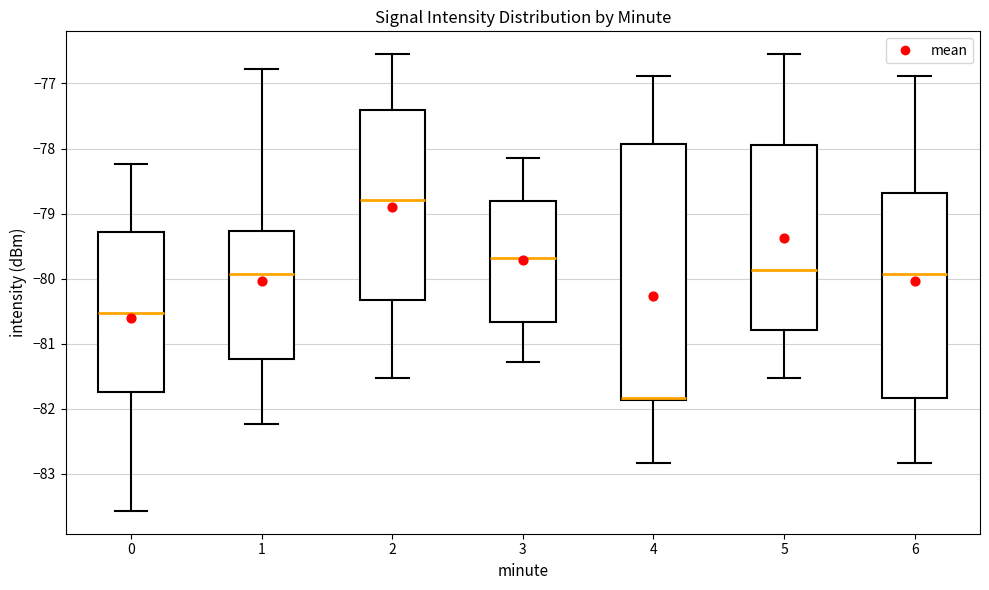

Reading left to right, read every box against the y-axis: the position of its median line, the range the box covers, and the ends of its whiskers. The values are not printed on the chart, so give them approximately, as read against the axis.

0: median -80.5, box -81.7 to -79.3, whiskers -83.6 to -78.2
1: median -79.9, box -81.2 to -79.3, whiskers -82.2 to -76.8
2: median -78.8, box -80.3 to -77.4, whiskers -81.5 to -76.5
3: median -79.7, box -80.7 to -78.8, whiskers -81.3 to -78.1
4: median -81.8 (drawn on the box's lower edge), box -81.9 to -77.9, whiskers -82.8 to -76.9
5: median -79.9, box -80.8 to -78.0, whiskers -81.5 to -76.5
6: median -79.9, box -81.8 to -78.7, whiskers -82.8 to -76.9